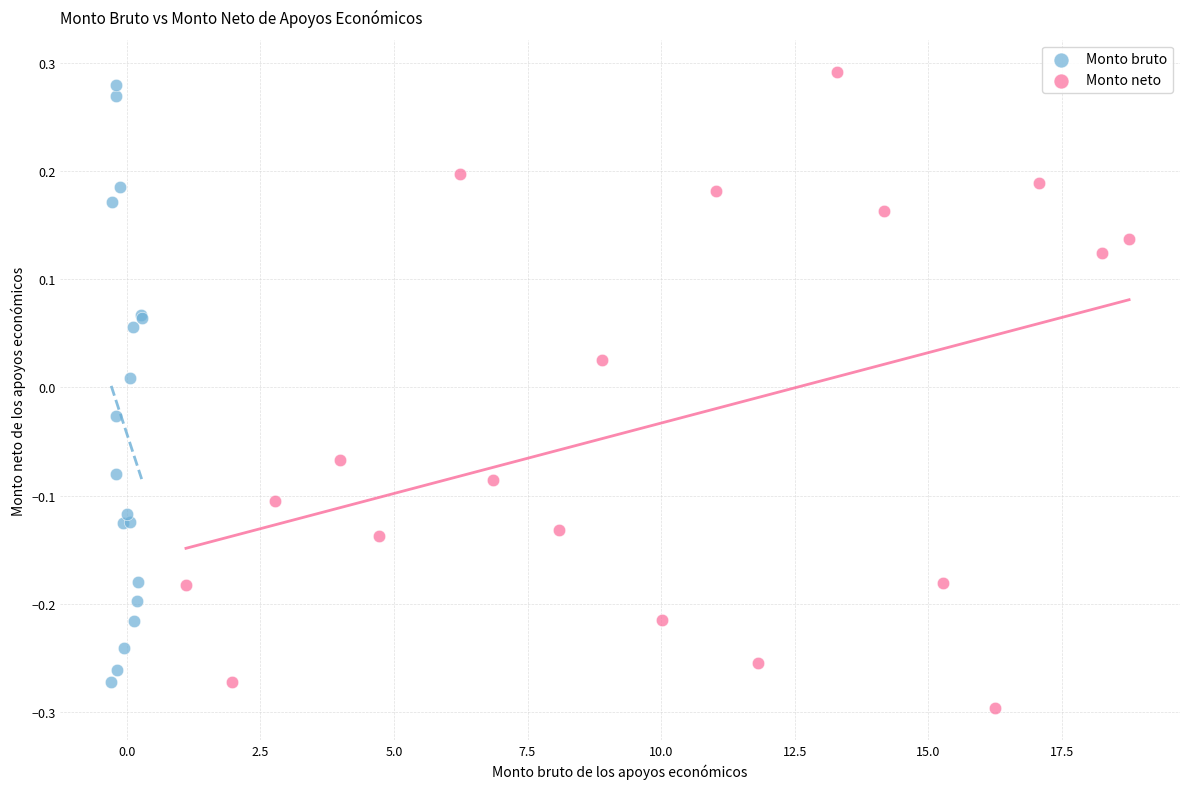

What are all the series names shown in the legend?

Monto bruto, Monto neto